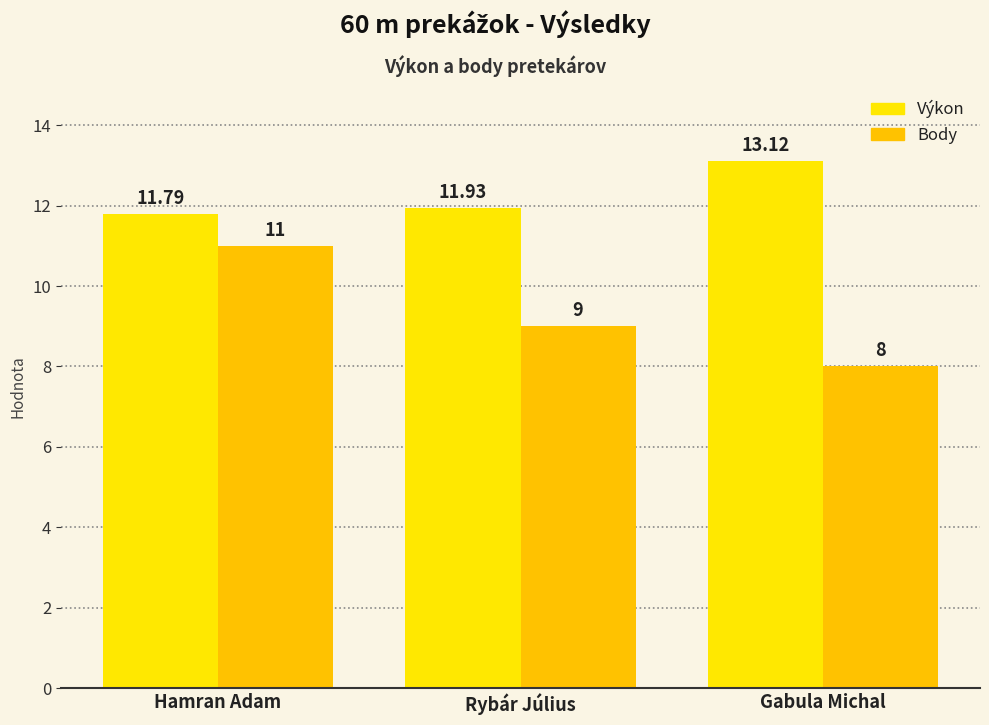

What is the sum of all Body values?

28.0